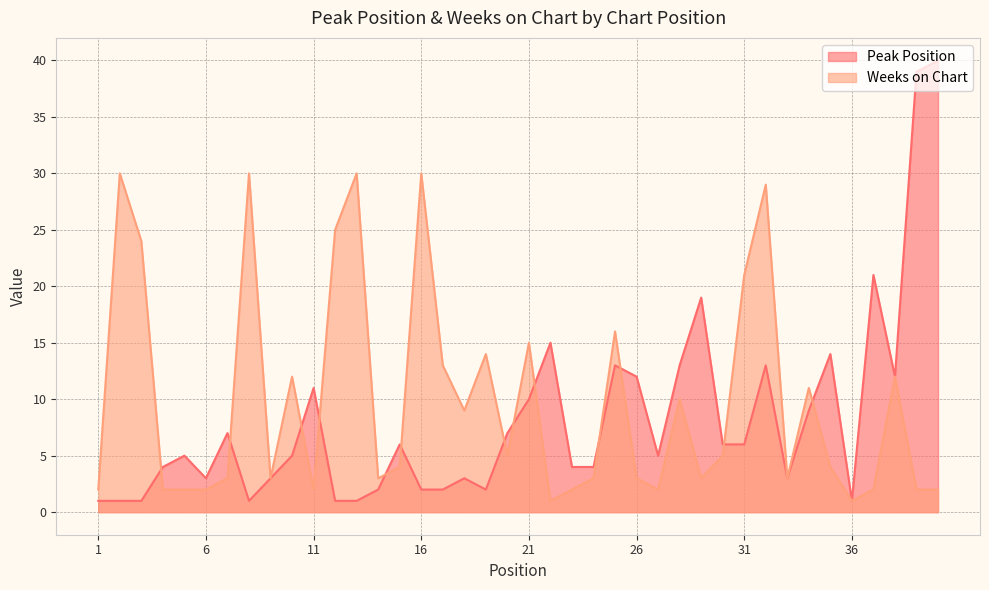

Count the number of data series in this chart.

2